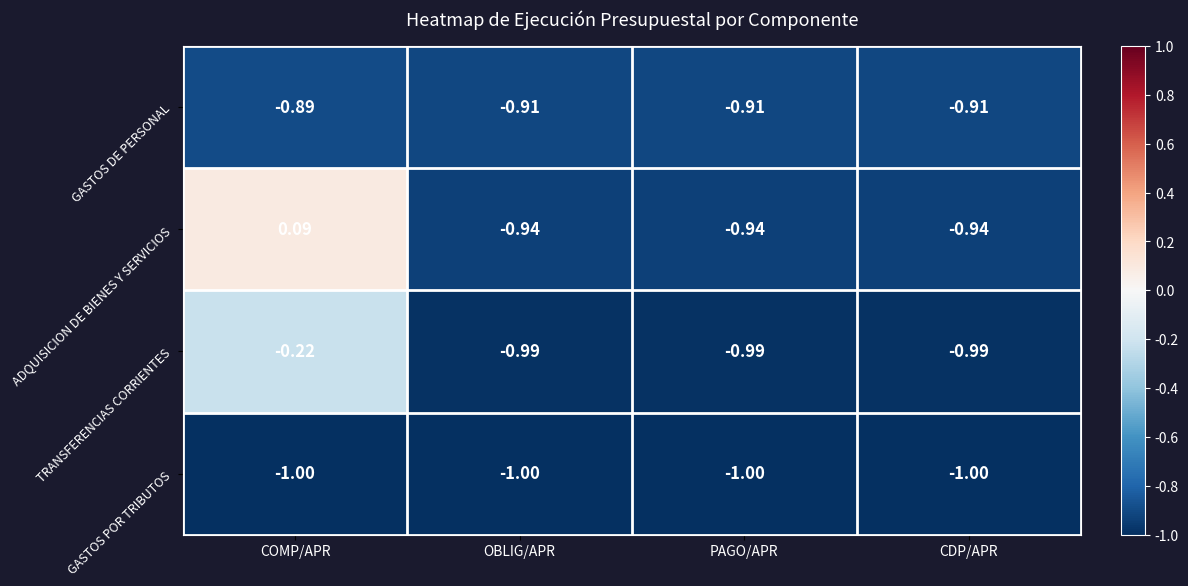

List the series in order of their overall mean, lowest first.

GASTOS POR TRIBUTOS, GASTOS DE PERSONAL, TRANSFERENCIAS CORRIENTES, ADQUISICION DE BIENES Y SERVICIOS